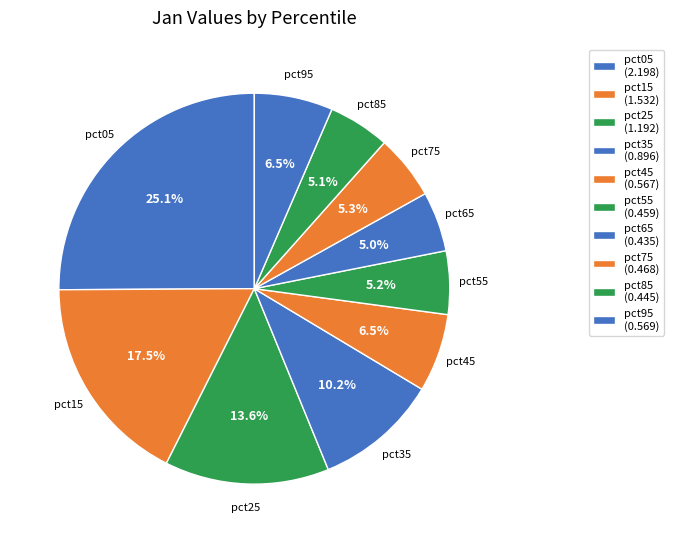

Does pct35 represent more than half of the total?

No